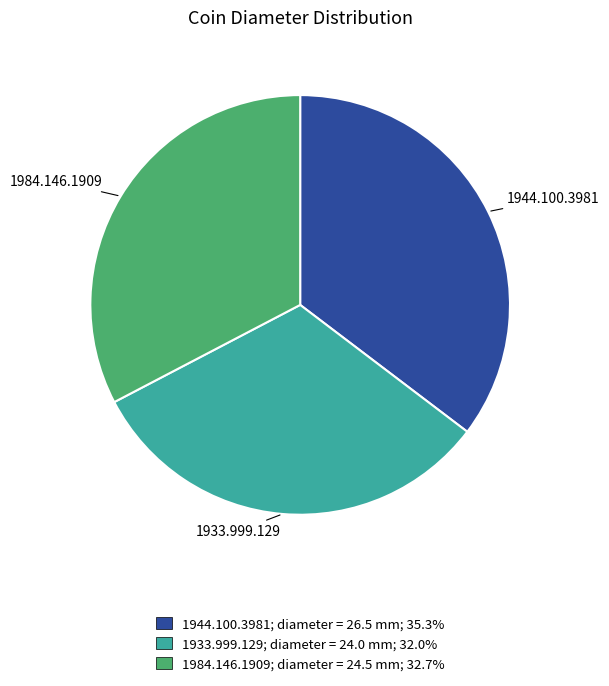

Is it true that 1984.146.1909 is 24% of the pie?

False